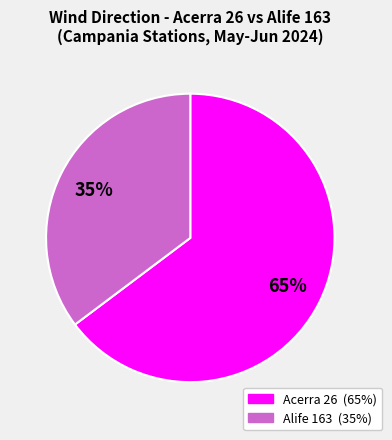

To the nearest percent, what is the average slice percentage?

50%